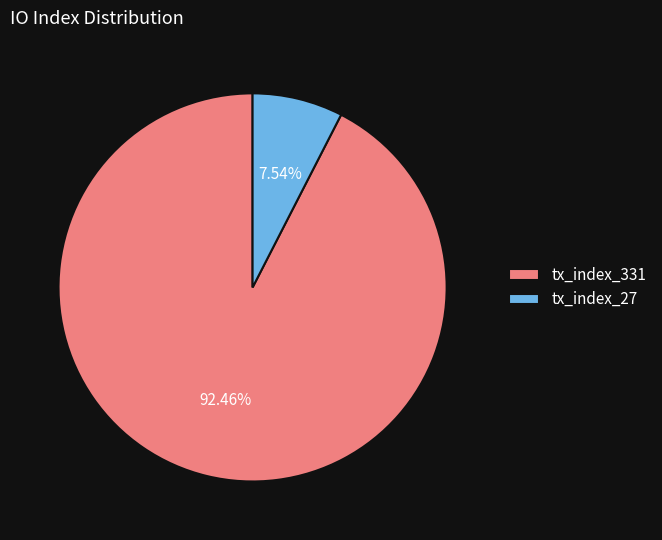

Which slice represents more than half of the pie?

tx_index_331